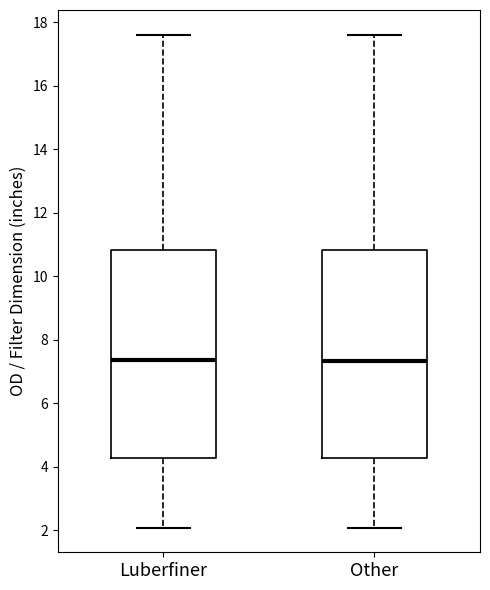

Reading left to right, transcribe this box plot: for each box, give where its median line is, the range the box spans, and where its two whiskers end, as read against the y-axis. The values are not printed on the chart, so give them approximately, as read against the axis.

Luberfiner: median 7.4, box 4.2 to 10.8, whiskers 2.0 to 17.6
Other: median 7.4, box 4.2 to 10.8, whiskers 2.0 to 17.6